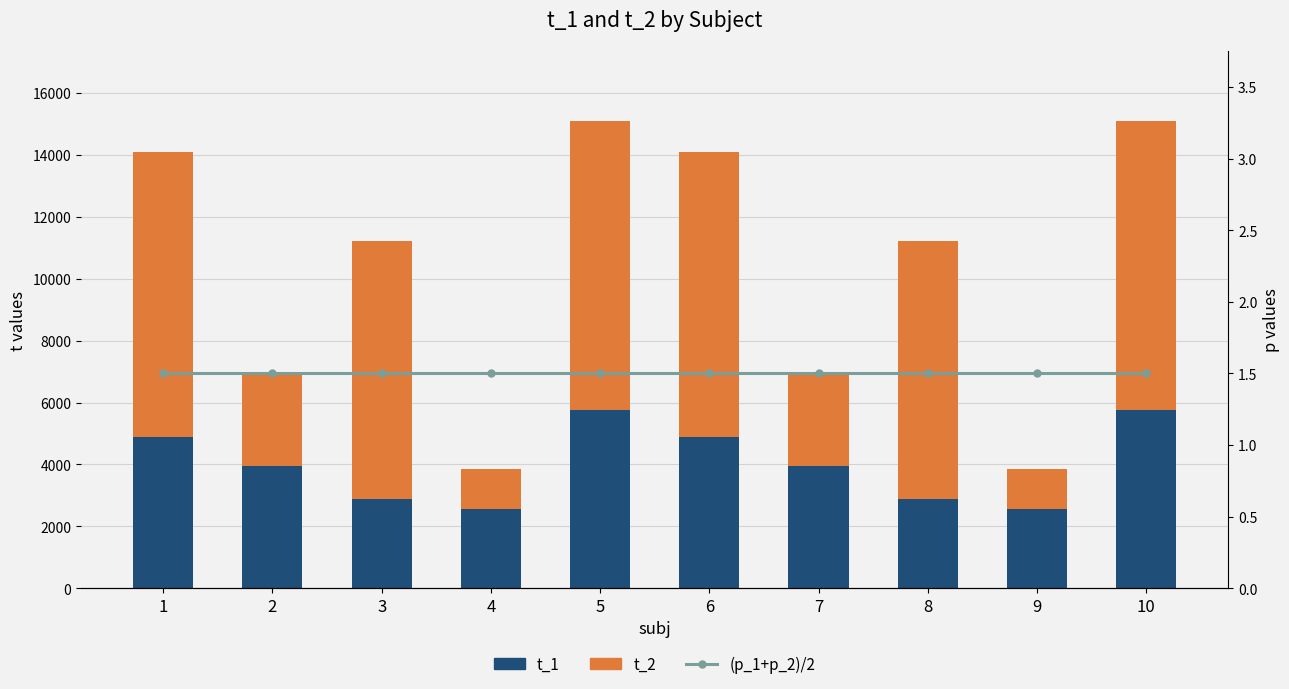

How many data points does each series have?

10